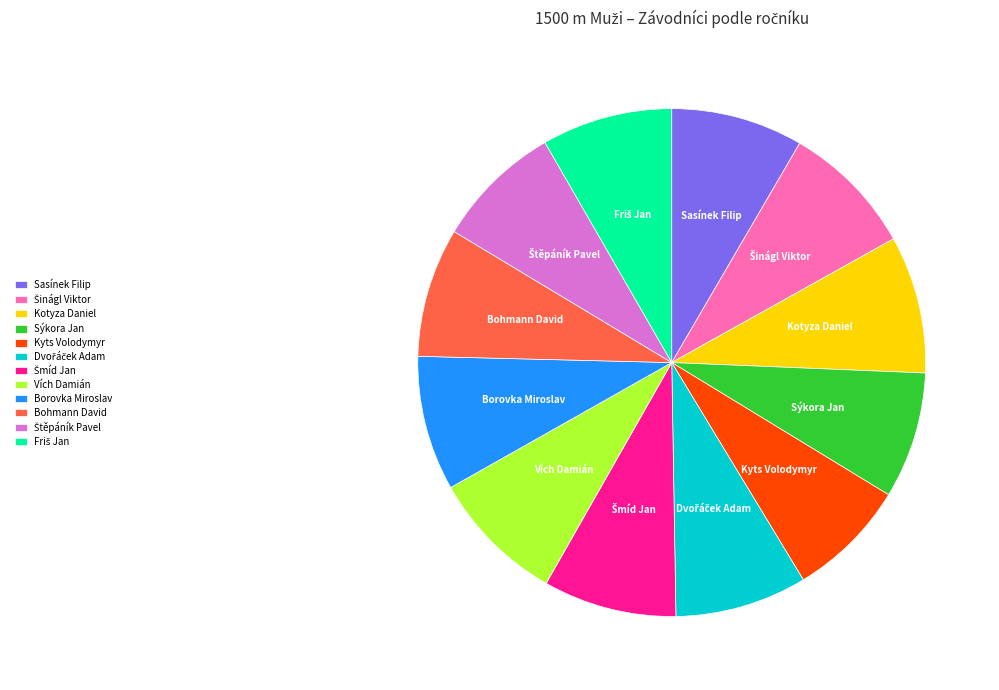

How many slices are in this pie chart?

12